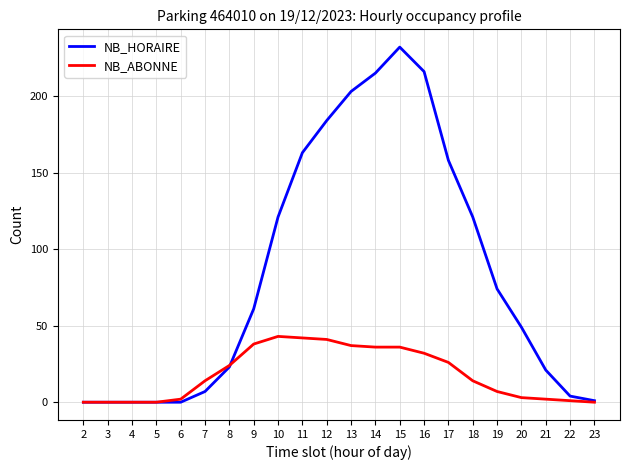

What is the total value across all series at 11?

205